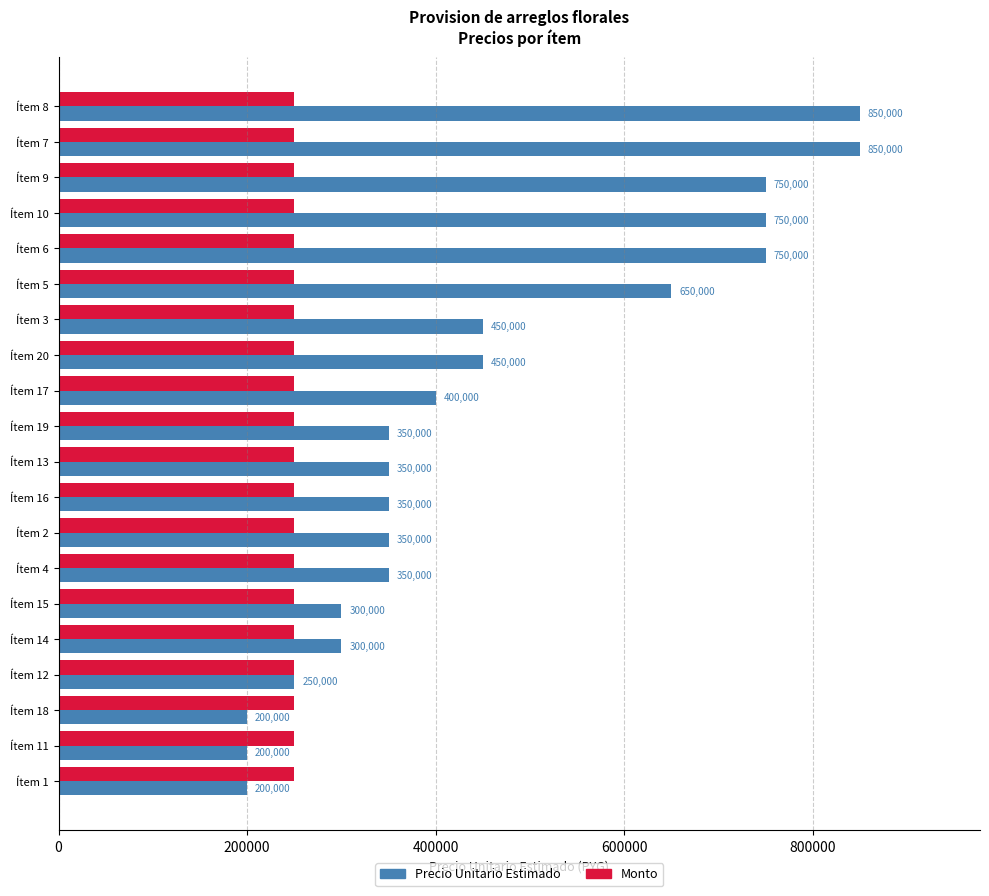

How many distinct data groups are displayed?

2